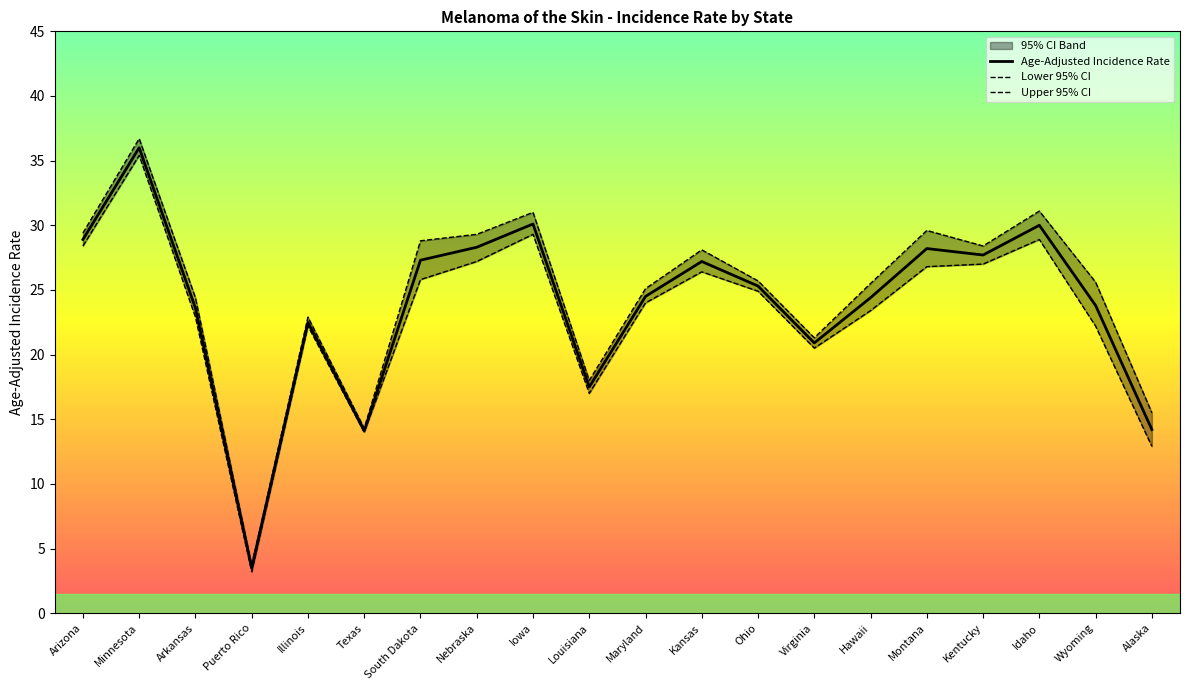

At which label is Lower 95% CI closest to 19?

Virginia